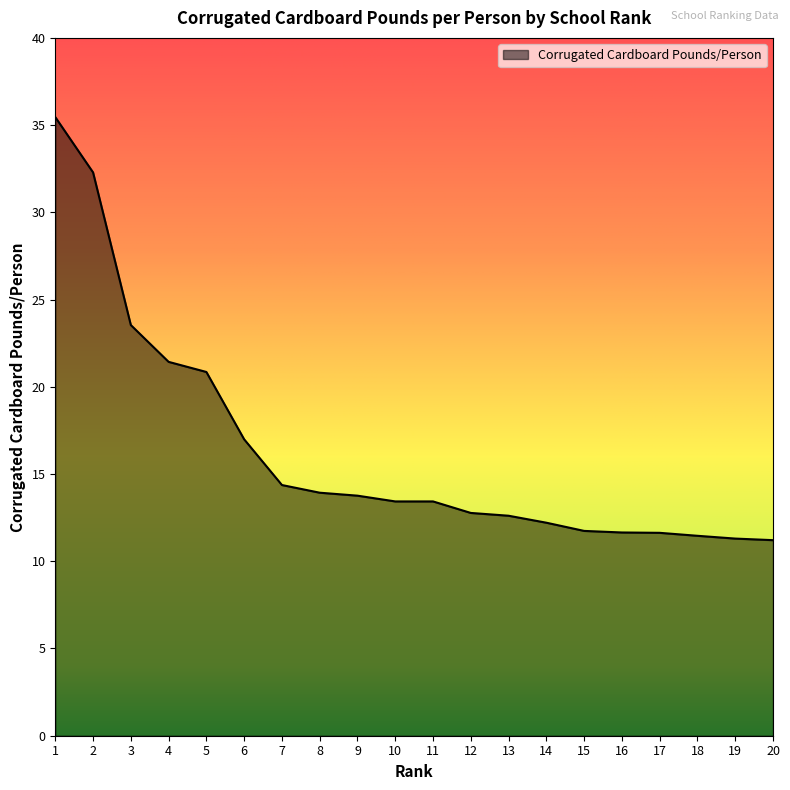

Which label corresponds to the largest value in the chart?

1